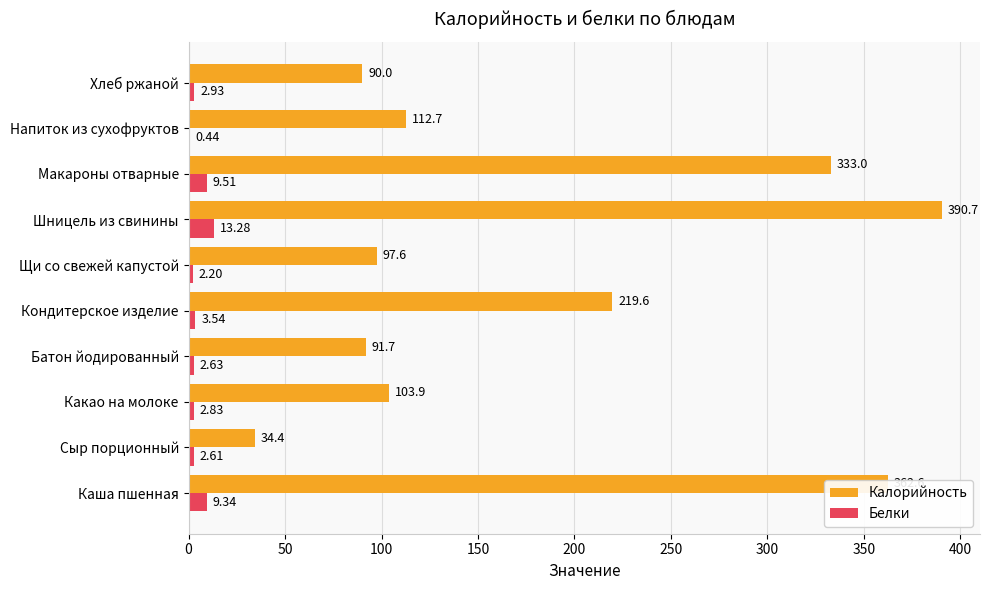

Where is Белки nearest to the value 6?

Кондитерское изделие